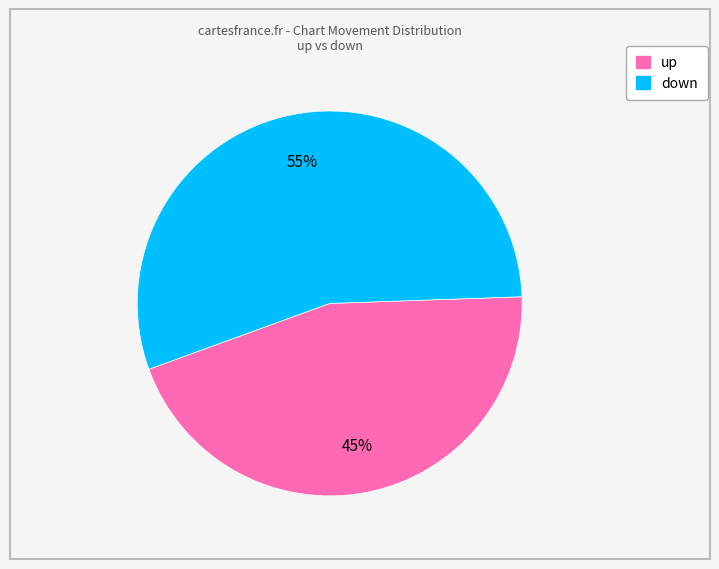

To the nearest percent, what portion does up represent?

45%